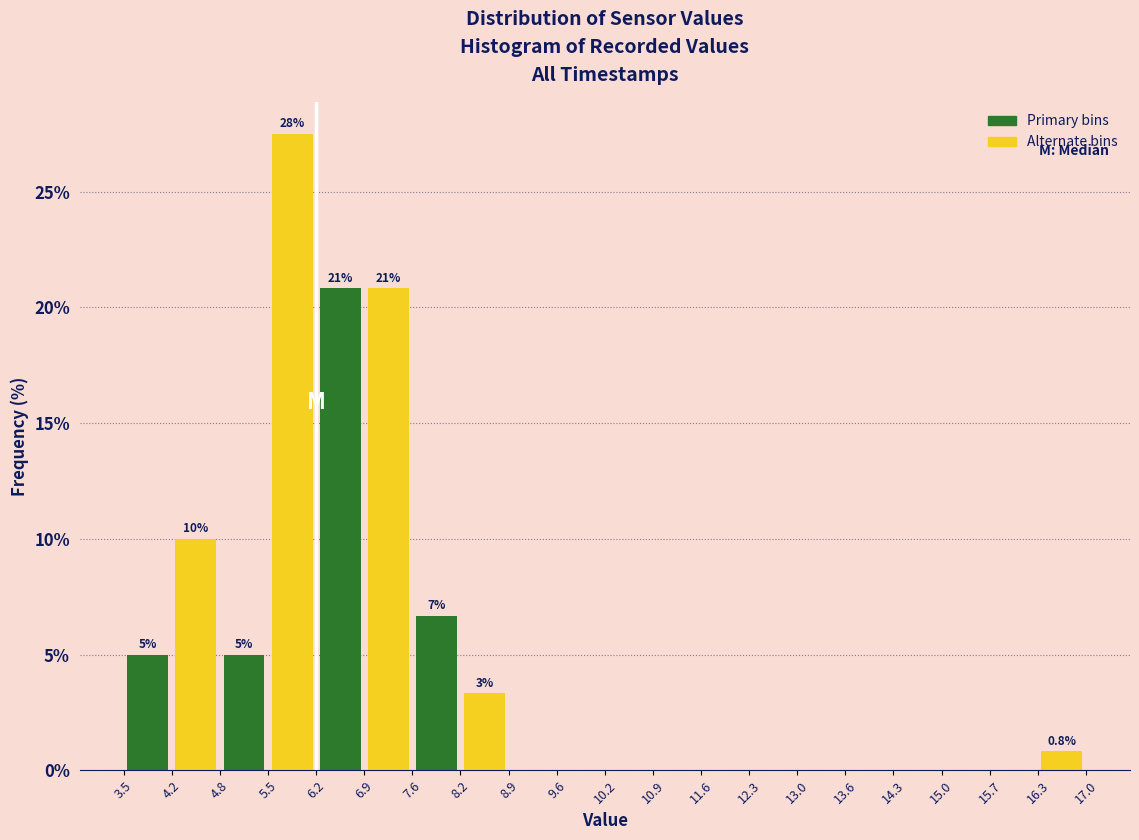

Which range on the x-axis has the tallest bar?

5.5 to 6.2